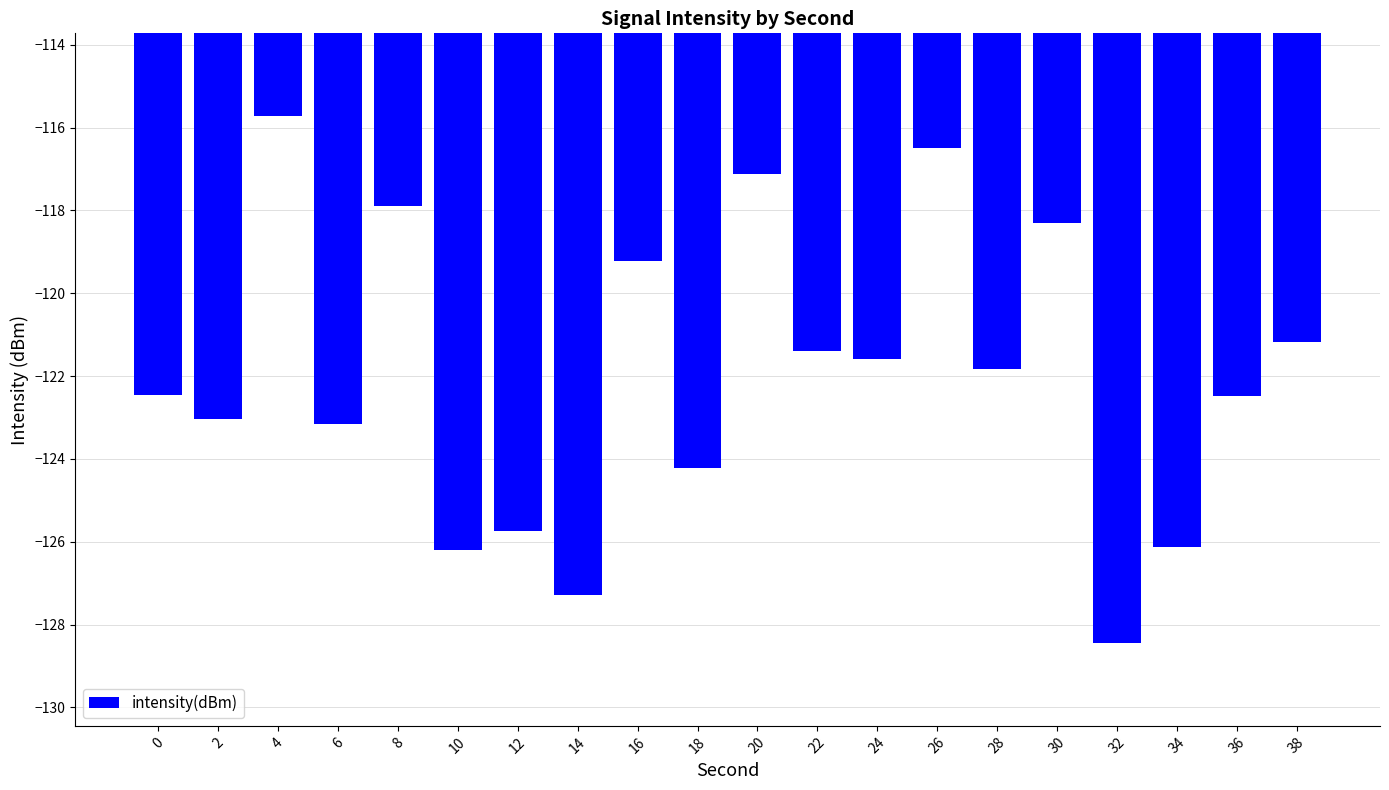

What is the average value?

-122.0